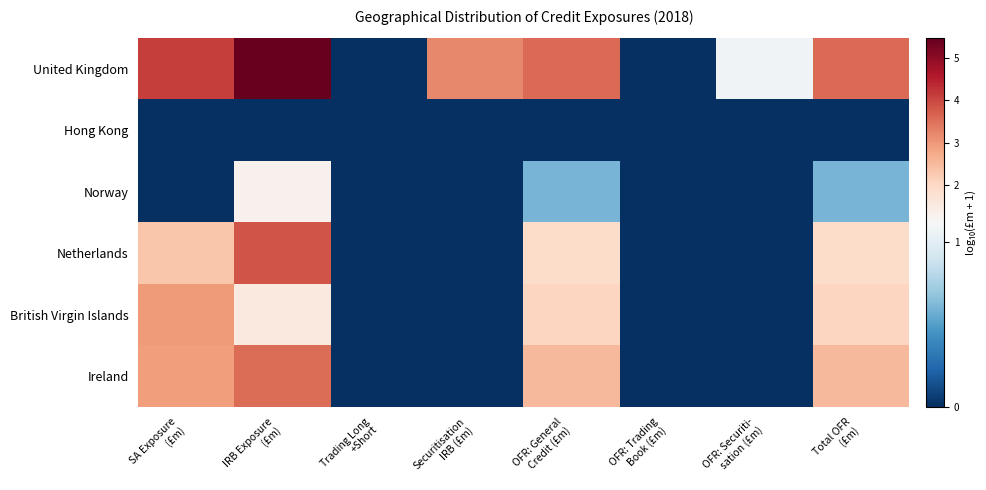

At which category is the sum across all series the highest?

IRB Exposure
(£m)